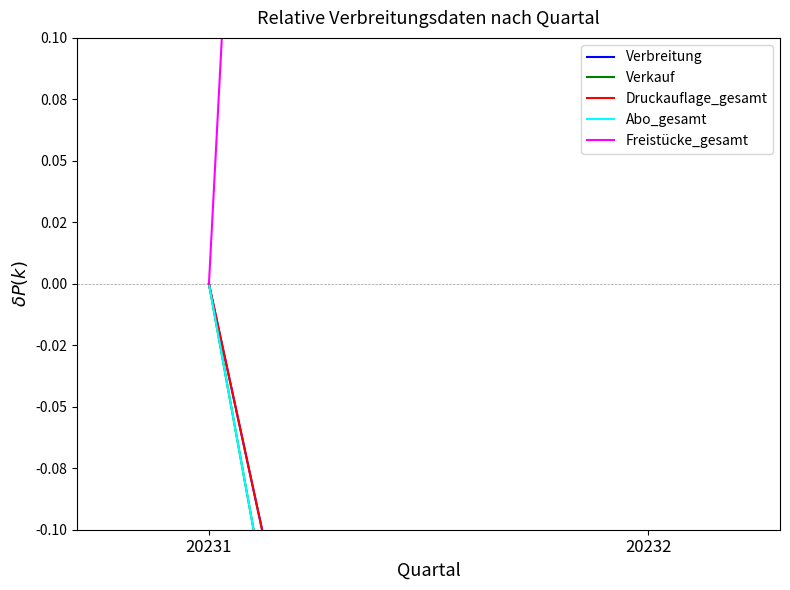

The value of Abo_gesamt at 20231 is 0.0. True or false?

True